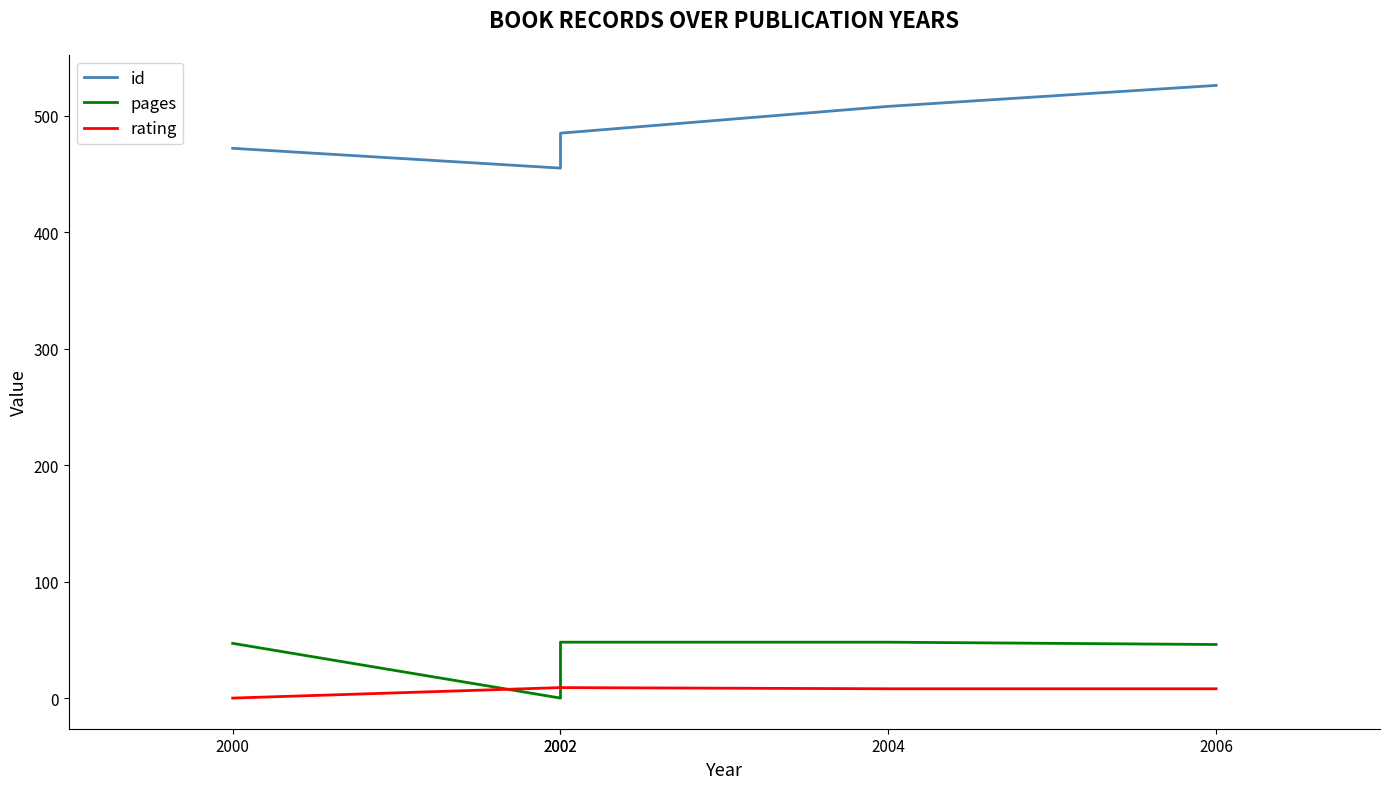

What is the sum of the id values at 2002 and 2006?

981